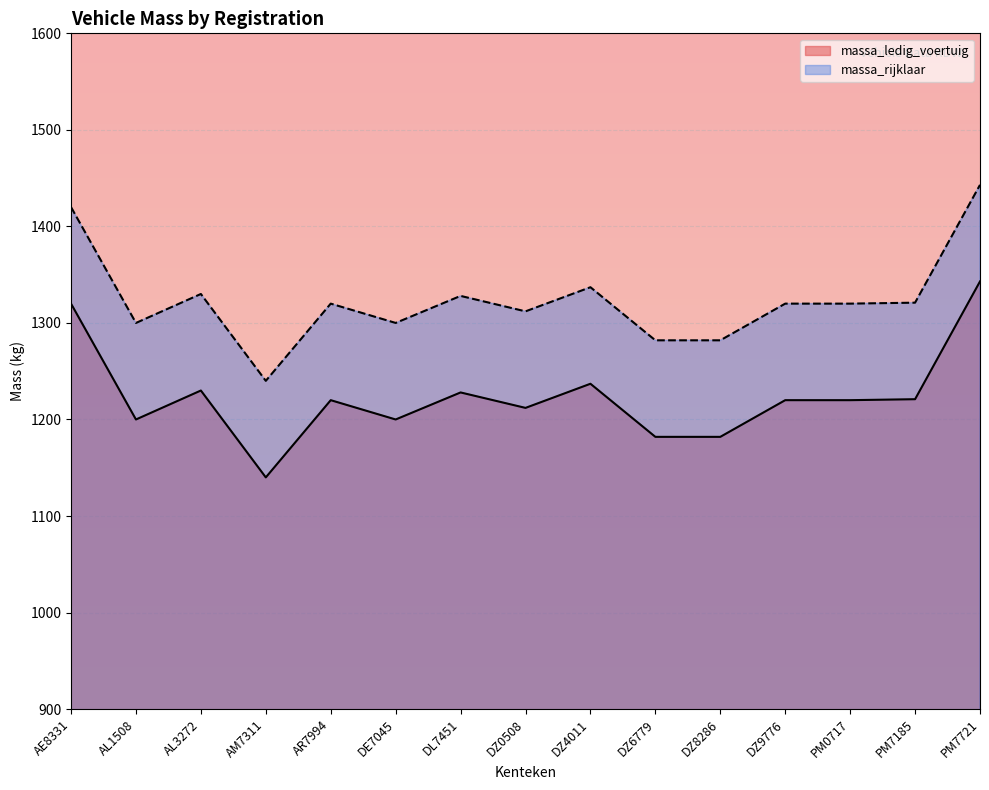

List the series in order of their peak value, highest first.

massa_rijklaar, massa_ledig_voertuig